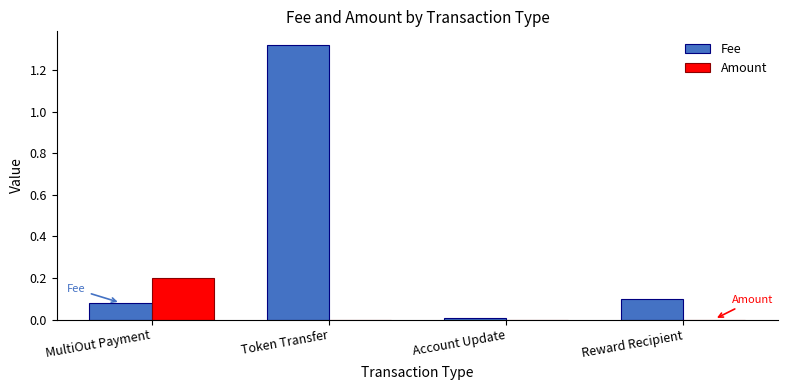

True or false: Amount has a value of 0.1 at Reward Recipient.

False